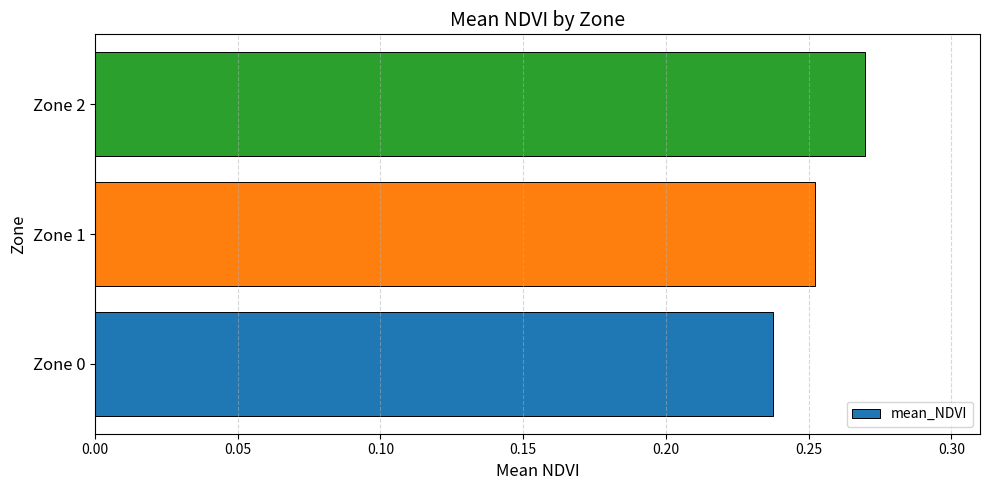

At which category does the chart reach its peak across all series?

Zone 2